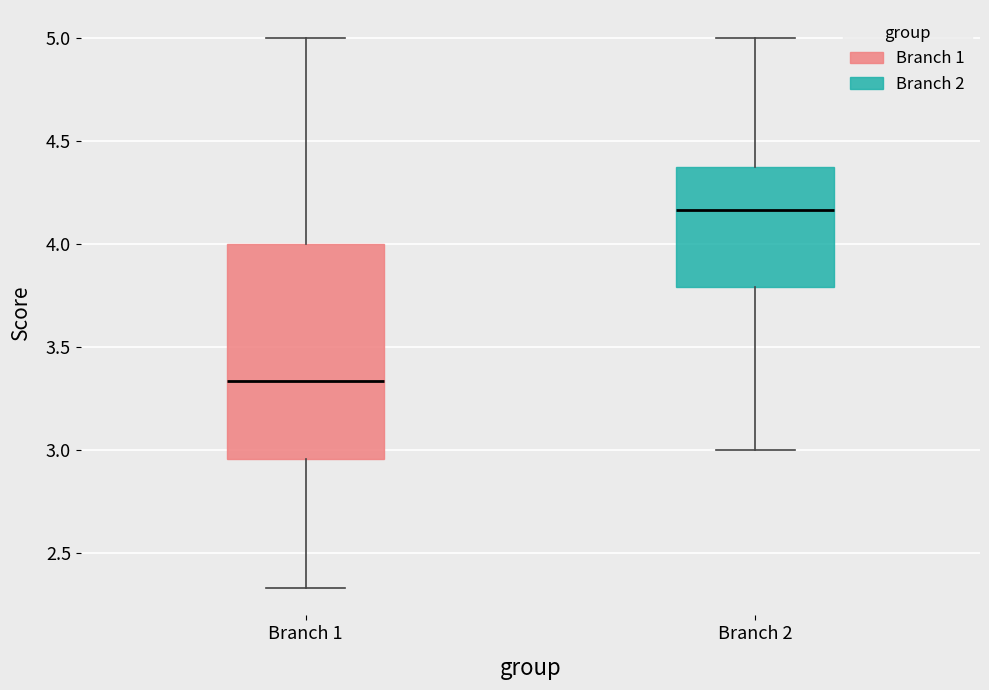

Where does the median line of the box for Branch 2 sit on the y-axis? The values are not printed on the chart, so give them approximately, as read against the axis.

4.15